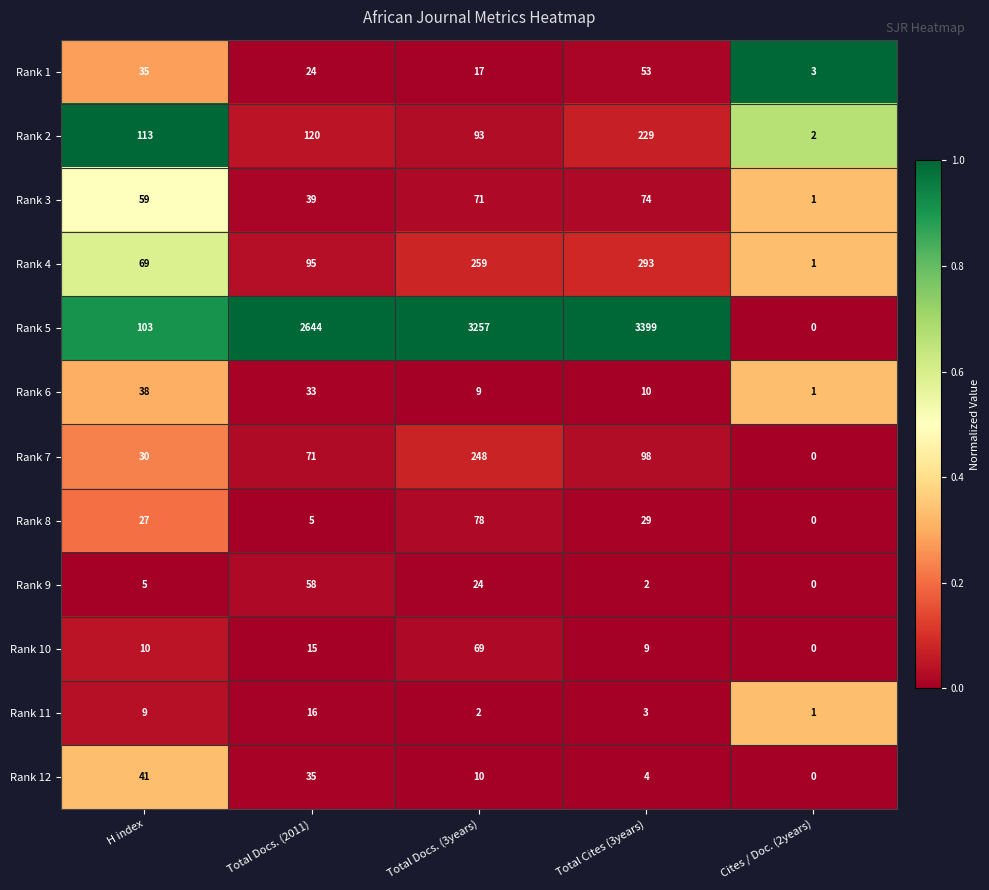

Which series has the largest total across all categories?

Rank 5